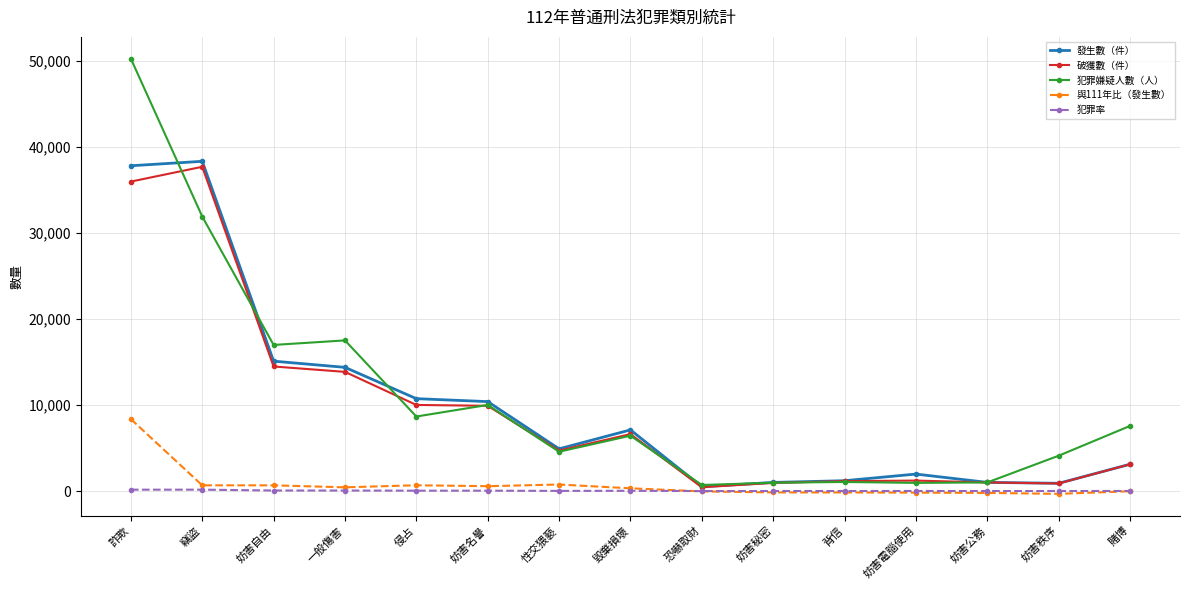

Which series has the largest range (max minus min)?

犯罪嫌疑人數（人）